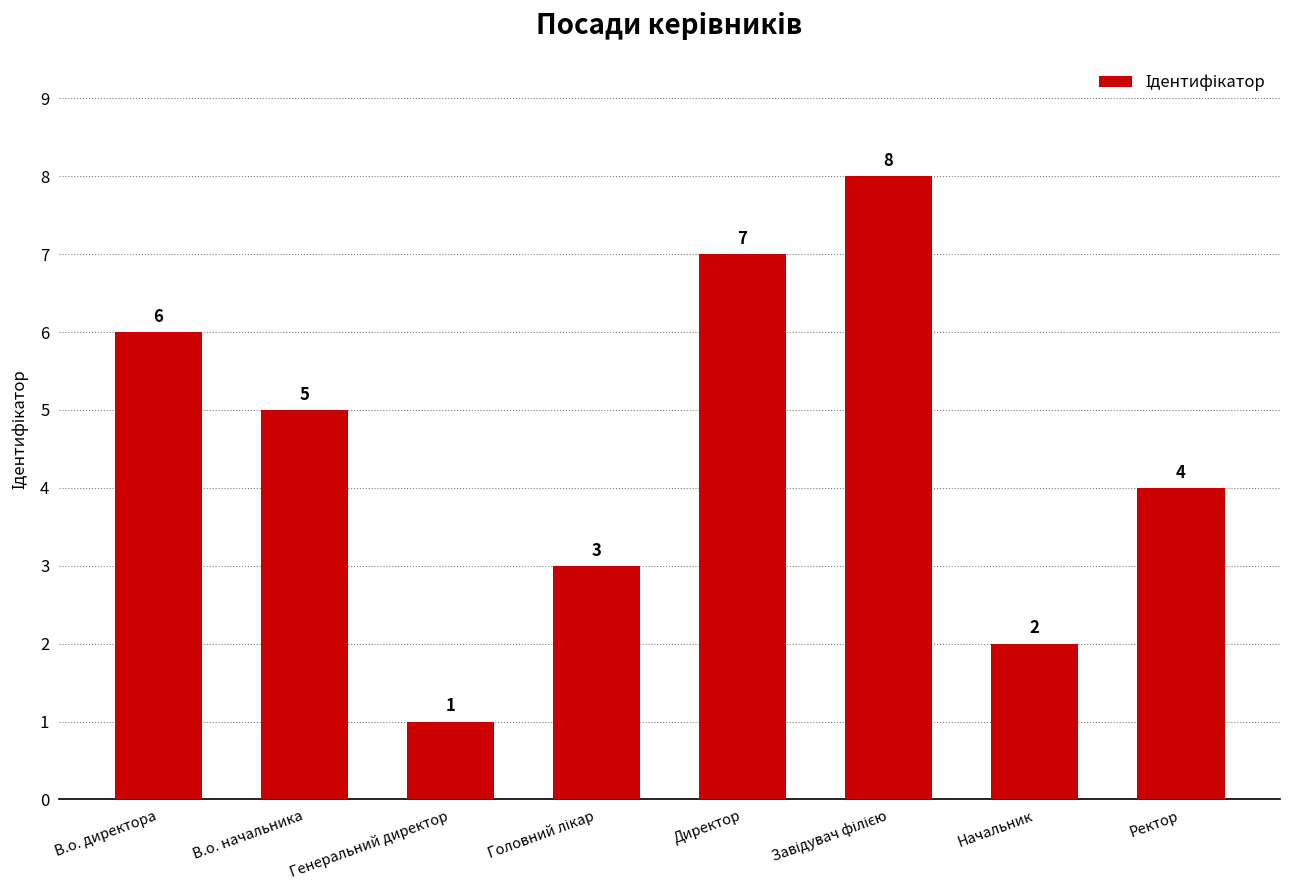

The value at Начальник is 2. True or false?

True